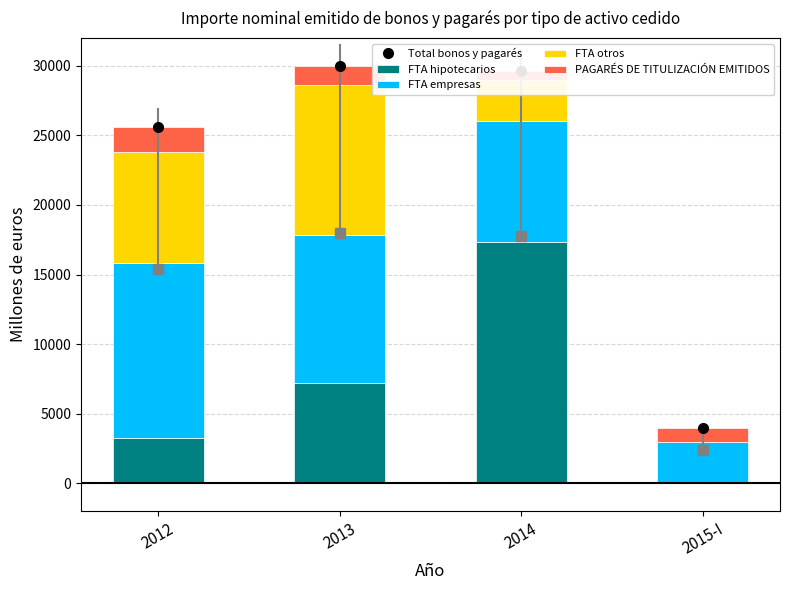

Which series has the largest range (max minus min)?

Total bonos y pagarés